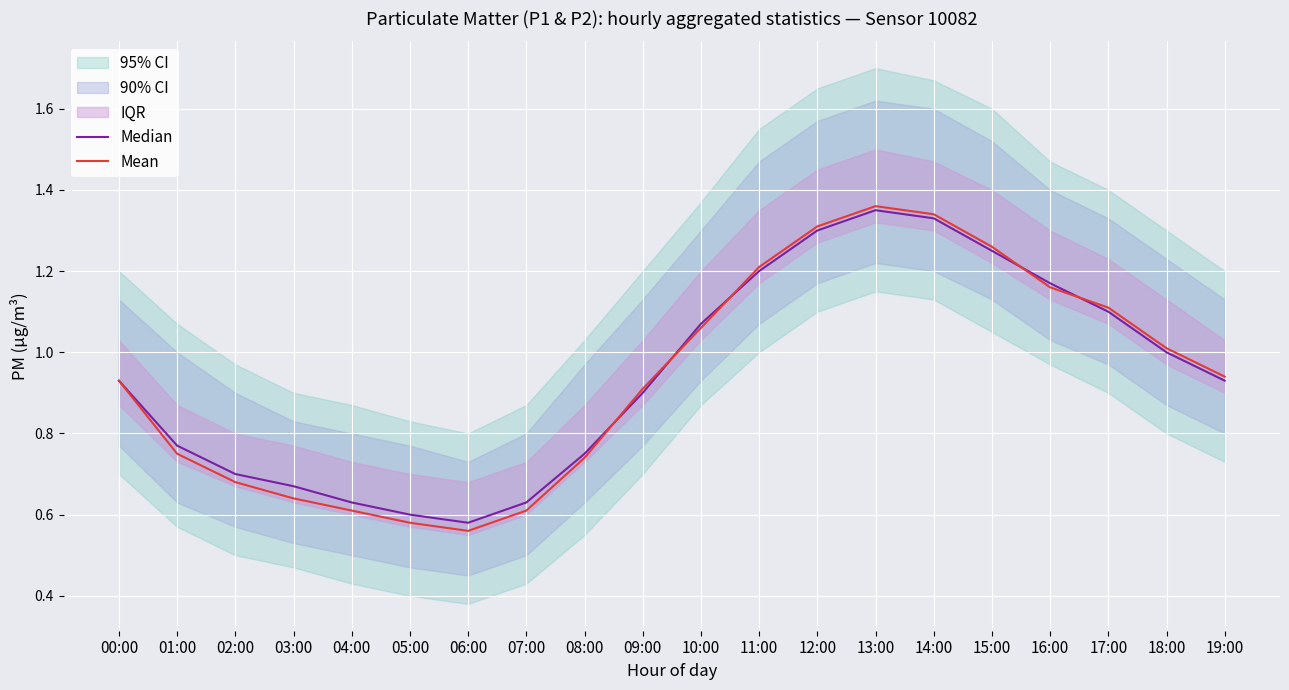

What is the sum of the Median values at 08:00 and 07:00?

1.4